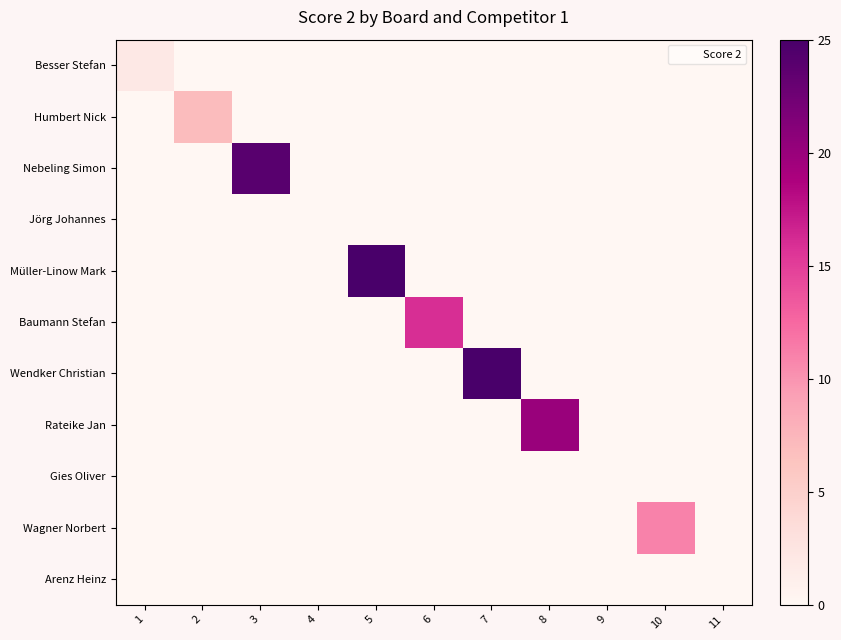

What is the greatest value displayed?

25